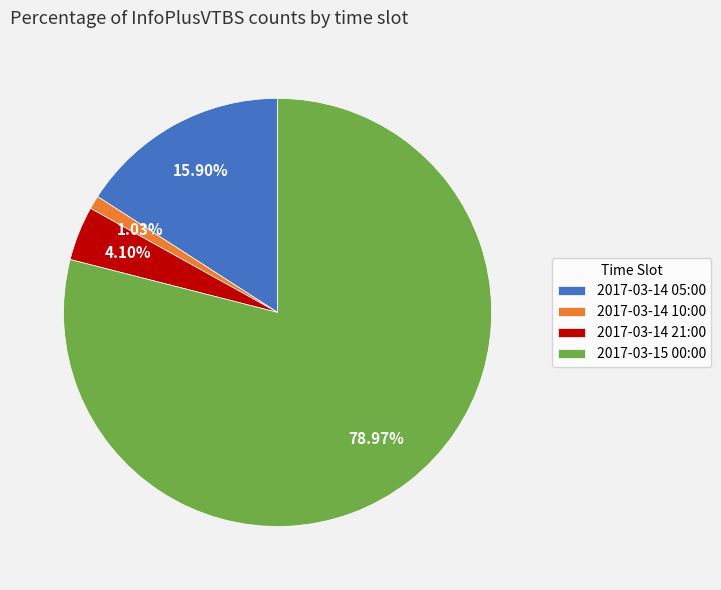

Count the number of slices in the pie.

4